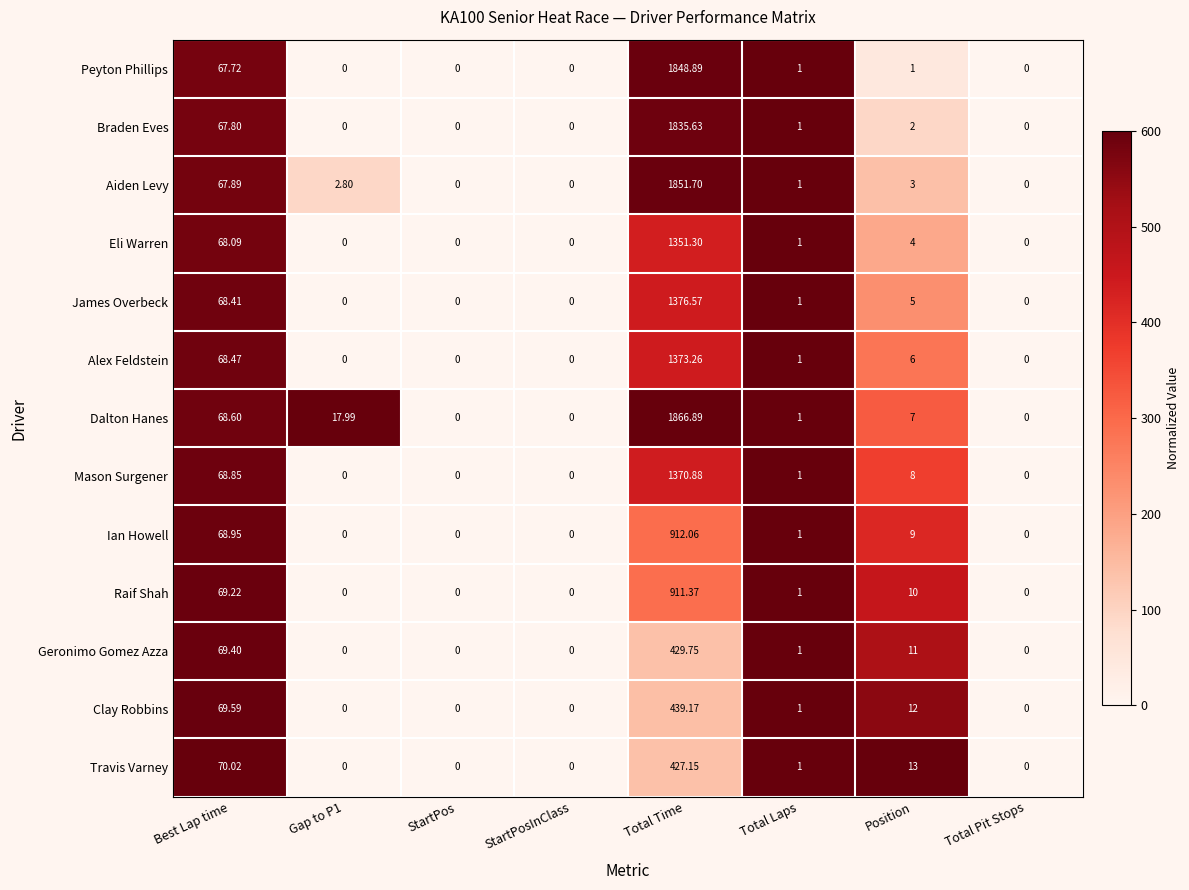

What is the total value across all series at Gap to P1?

20.8